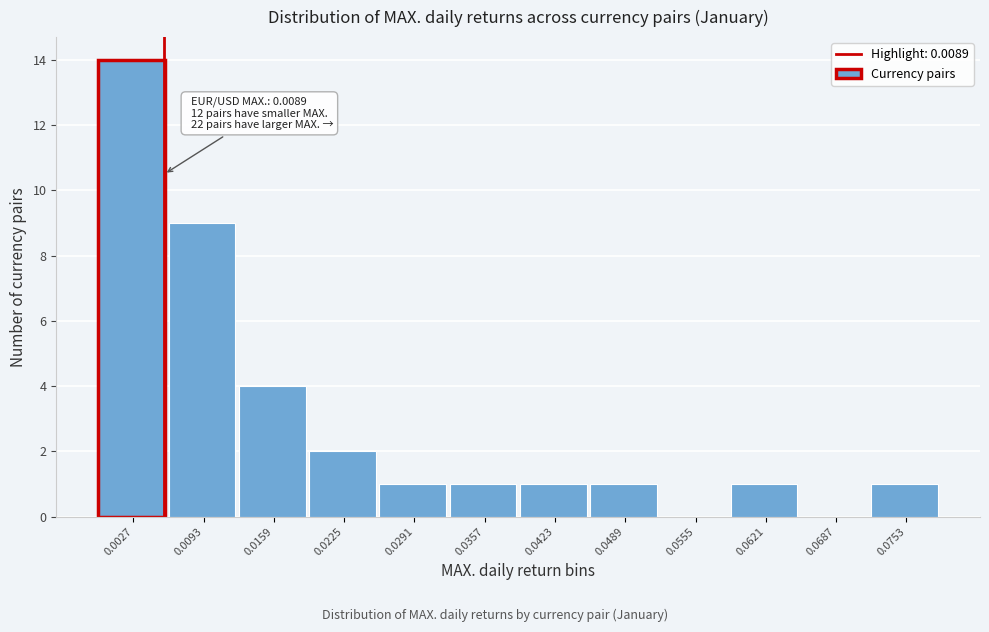

Reading left to right, what are all the values shown in this chart?

0.0027=14	0.0093=9	0.0159=4	0.0225=2	0.0291=1	0.0357=1	0.0423=1	0.0489=1	0.0555=0	0.0621=1	0.0687=0	0.0753=1